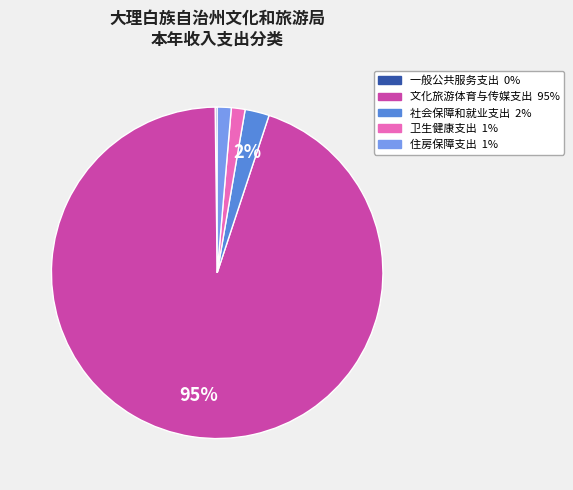

Which category accounts for the majority?

文化旅游体育与传媒支出